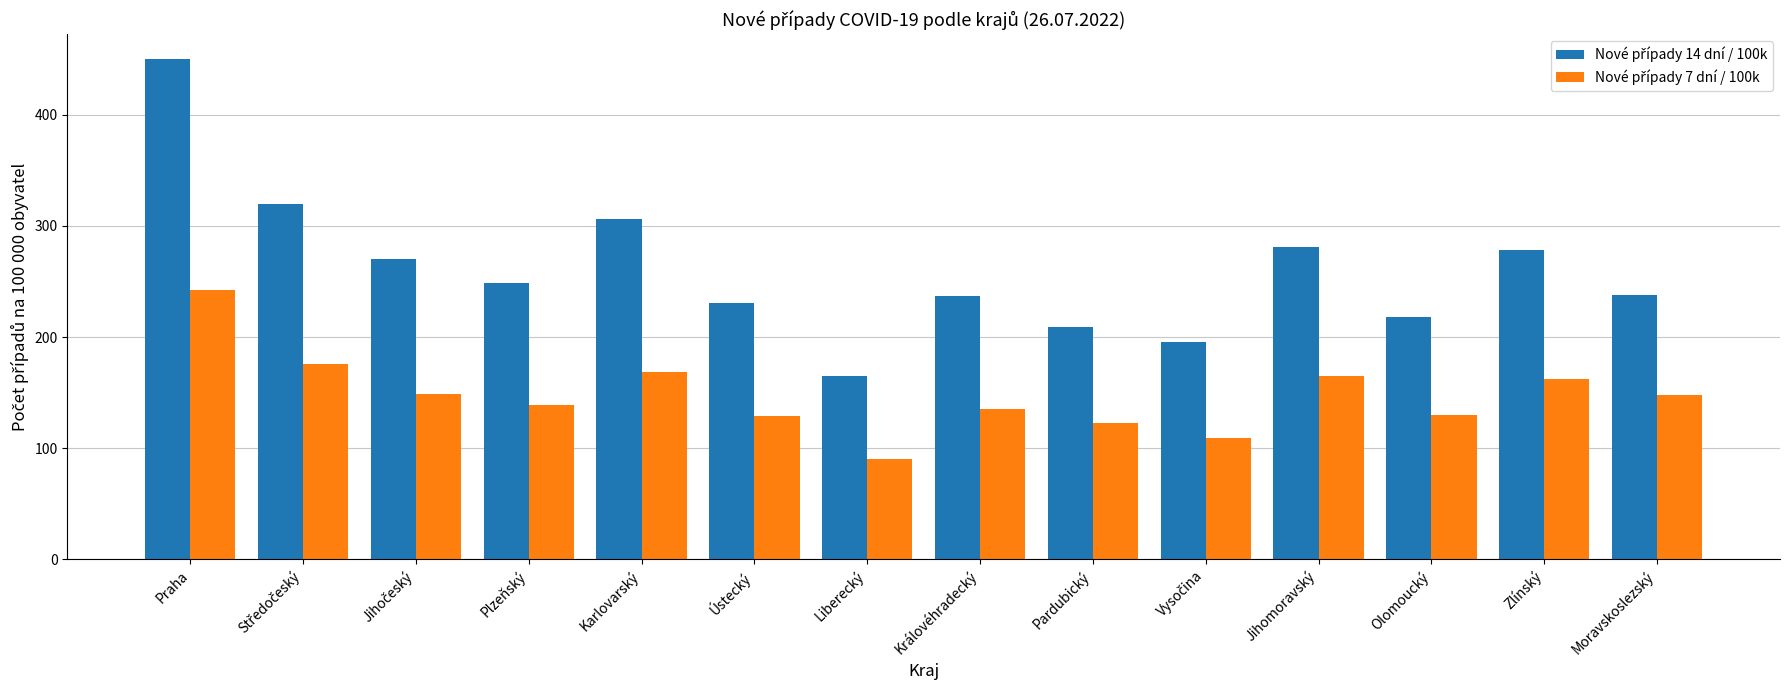

At which category is the sum across all series the highest?

Praha